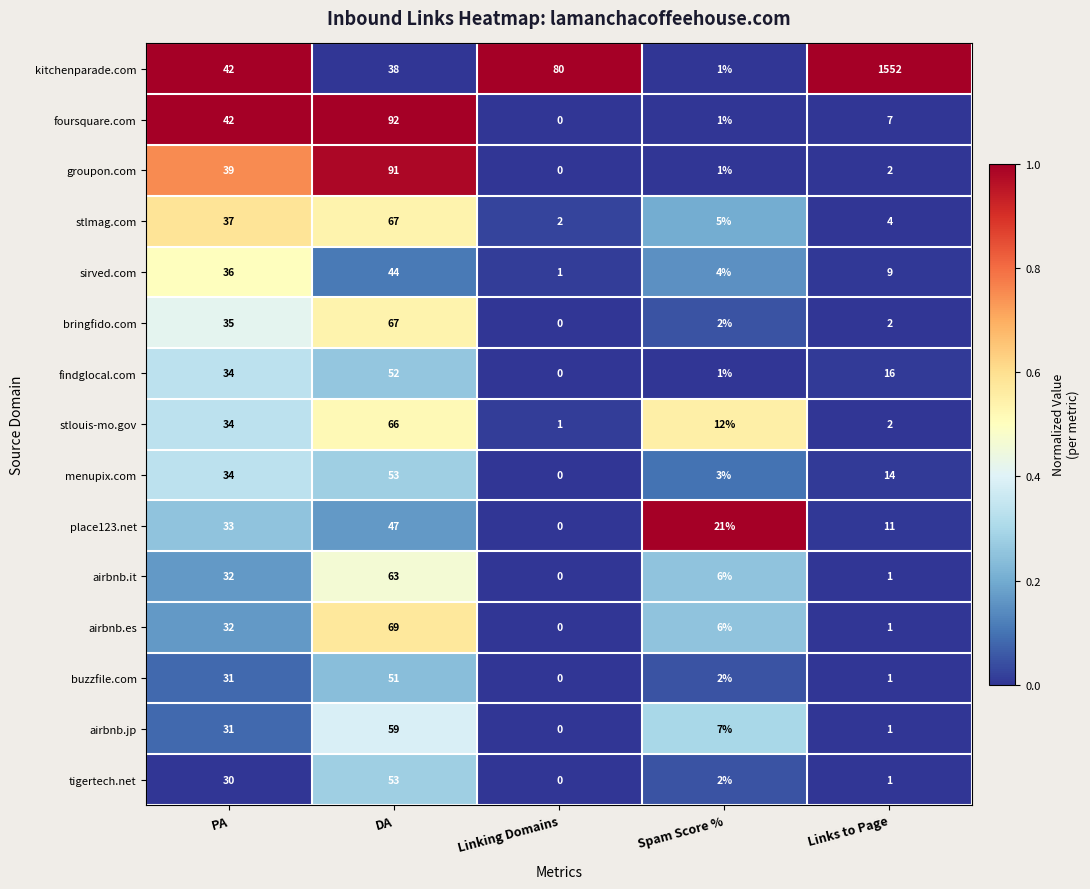

Which series has the largest range (max minus min)?

kitchenparade.com